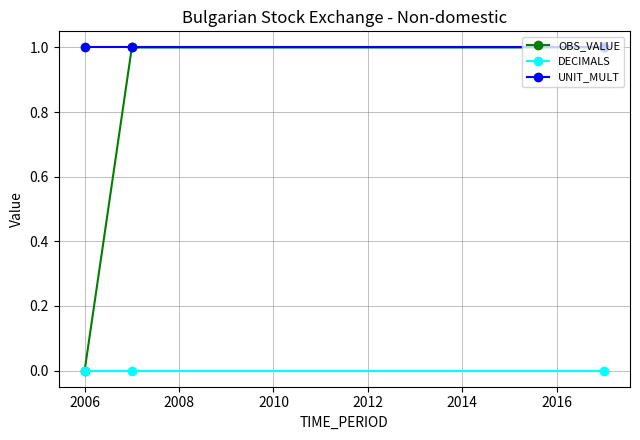

Which series has the largest range (max minus min)?

OBS_VALUE